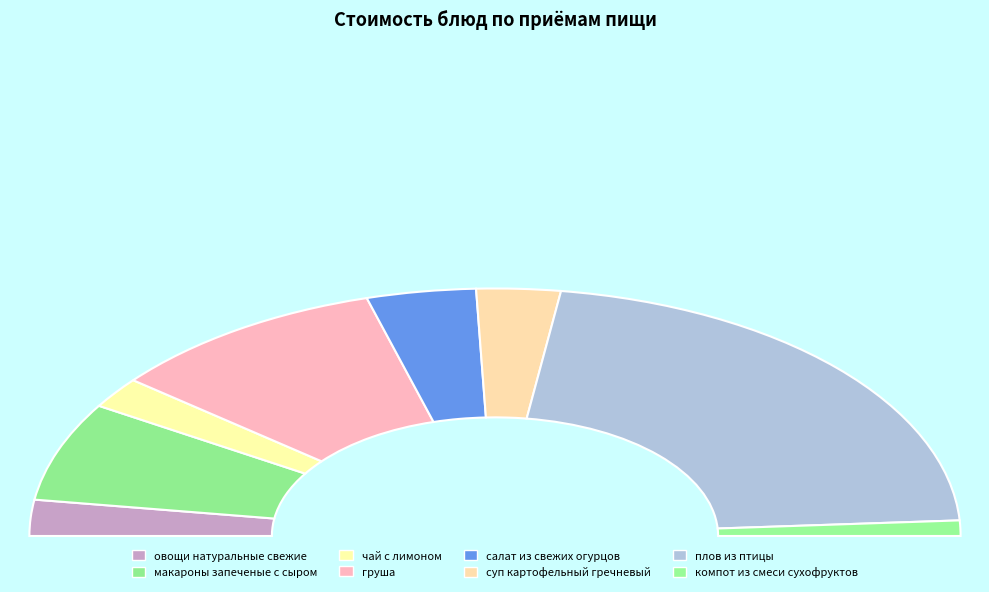

How many segments does this pie chart have?

8